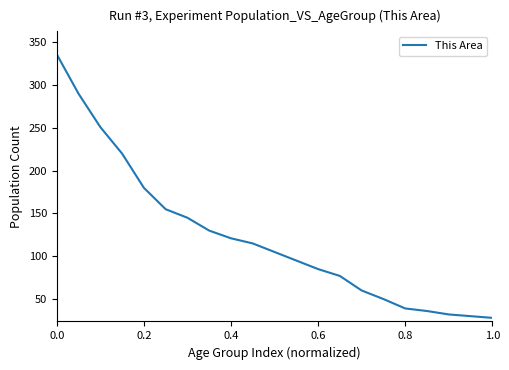

What is the minimum value shown in the chart?

28